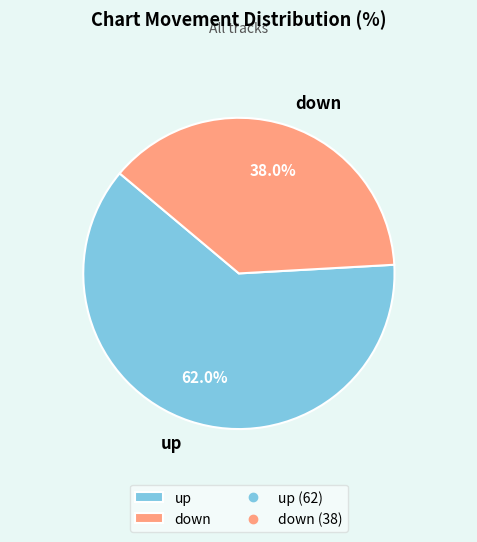

Which has a higher value, up or down?

up